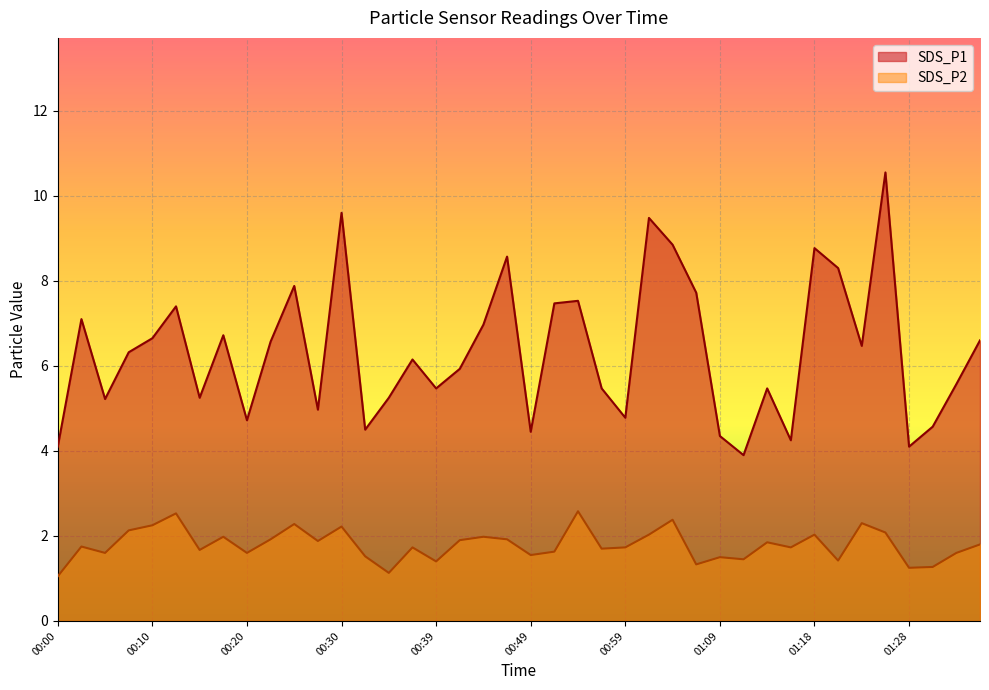

What is the difference between the SDS_P2 values at 00:20 and 00:00?

0.6